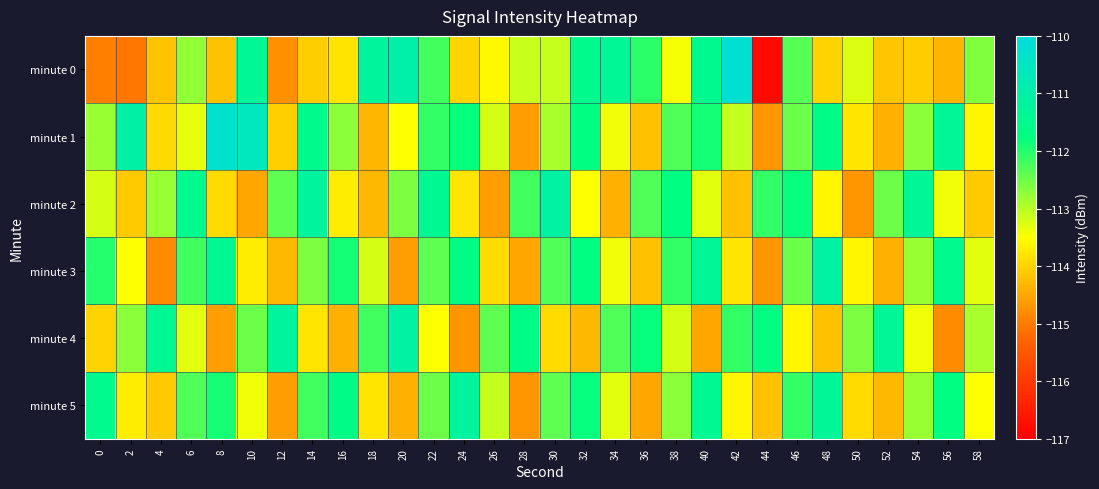

Reading left to right, list all the values displayed in this chart.

minute 0: 0=-115.0	2=-115.1	4=-114.2	6=-112.8	8=-114.2	10=-111.3	12=-114.8	14=-114.0	16=-113.8	18=-111.2	20=-111.0	22=-112.2	24=-114.0	26=-113.6	28=-113.1	30=-113.1	32=-111.5	34=-111.3	36=-112.0	38=-113.4	40=-111.5	42=-110.2	44=-116.8	46=-112.3	48=-114.0	50=-113.3	52=-114.1	54=-114.1	56=-114.4	58=-112.6
minute 1: 0=-112.8	2=-111.0	4=-113.9	6=-113.3	8=-110.3	10=-110.6	12=-114.0	14=-111.5	16=-112.7	18=-114.3	20=-113.5	22=-112.1	24=-111.8	26=-113.2	28=-114.6	30=-112.9	32=-111.7	34=-113.4	36=-114.2	38=-112.3	40=-111.9	42=-113.1	44=-114.7	46=-112.5	48=-111.6	50=-113.8	52=-114.4	54=-112.7	56=-111.3	58=-113.6
minute 2: 0=-113.2	2=-114.1	4=-112.8	6=-111.5	8=-113.9	10=-114.5	12=-112.4	14=-111.2	16=-113.7	18=-114.3	20=-112.6	22=-111.4	24=-113.8	26=-114.6	28=-112.2	30=-111.1	32=-113.5	34=-114.4	36=-112.3	38=-111.7	40=-113.3	42=-114.2	44=-112.1	46=-111.8	48=-113.6	50=-114.7	52=-112.5	54=-111.3	56=-113.4	58=-114.1
minute 3: 0=-112.0	2=-113.5	4=-114.8	6=-112.2	8=-111.4	10=-113.7	12=-114.3	14=-112.6	16=-111.9	18=-113.2	20=-114.6	22=-112.4	24=-111.6	26=-113.9	28=-114.5	30=-112.3	32=-111.7	34=-113.4	36=-114.2	38=-112.1	40=-111.3	42=-113.8	44=-114.7	46=-112.5	48=-111.1	50=-113.6	52=-114.4	54=-112.8	56=-111.5	58=-113.3
minute 4: 0=-114.0	2=-112.7	4=-111.4	6=-113.3	8=-114.6	10=-112.5	12=-111.2	14=-113.8	16=-114.4	18=-112.2	20=-111.1	22=-113.5	24=-114.7	26=-112.4	28=-111.6	30=-113.9	32=-114.3	34=-112.3	36=-111.8	38=-113.2	40=-114.5	42=-112.1	44=-111.7	46=-113.6	48=-114.2	50=-112.6	52=-111.3	54=-113.4	56=-114.8	58=-112.9
minute 5: 0=-111.5	2=-113.7	4=-114.1	6=-112.3	8=-111.9	10=-113.4	12=-114.6	14=-112.2	16=-111.6	18=-113.8	20=-114.4	22=-112.5	24=-111.2	26=-113.1	28=-114.7	30=-112.4	32=-111.8	34=-113.3	36=-114.5	38=-112.7	40=-111.4	42=-113.6	44=-114.2	46=-112.1	48=-111.3	50=-113.9	52=-114.3	54=-112.8	56=-111.7	58=-113.5